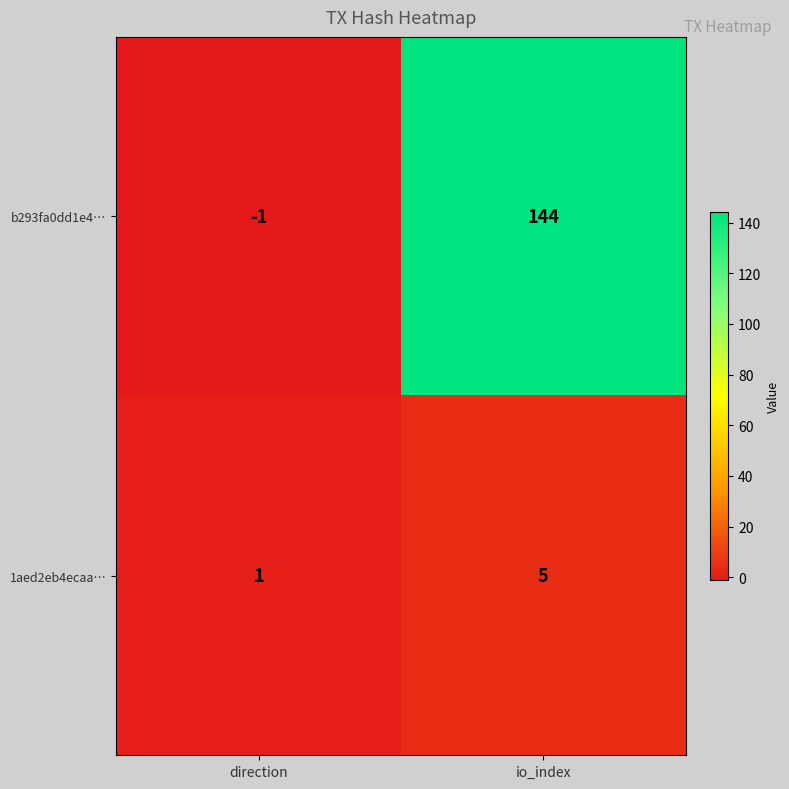

The b293fa0dd1e4… series shows -2 at direction. True or false?

False